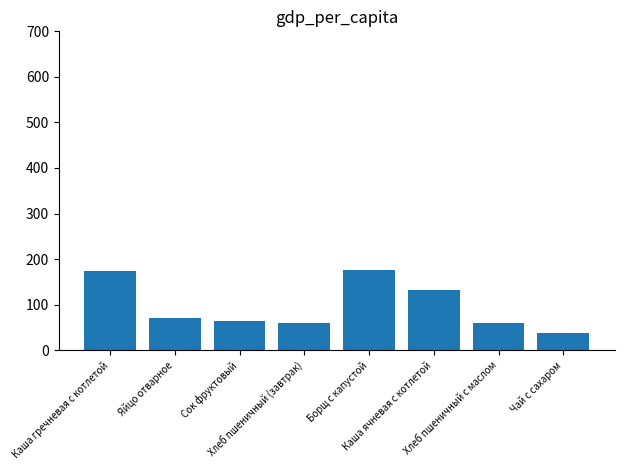

What position from the right is Каша ячневая с котлетой?

3